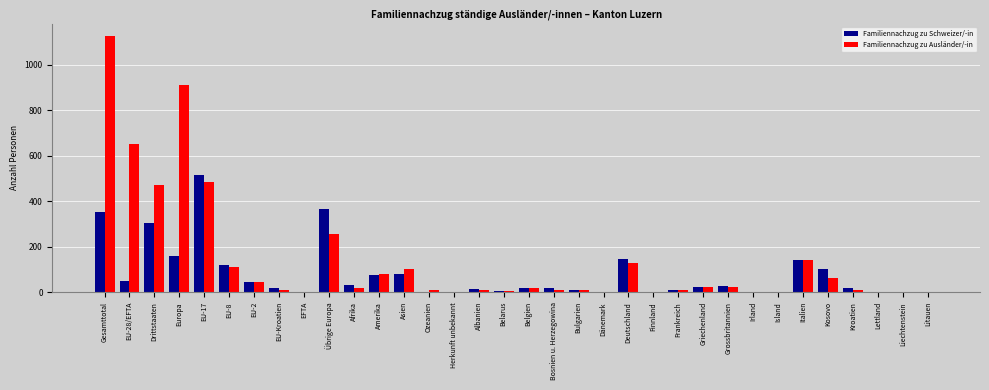

Which series has the largest total across all categories?

Familiennachzug zu Ausländer/-in